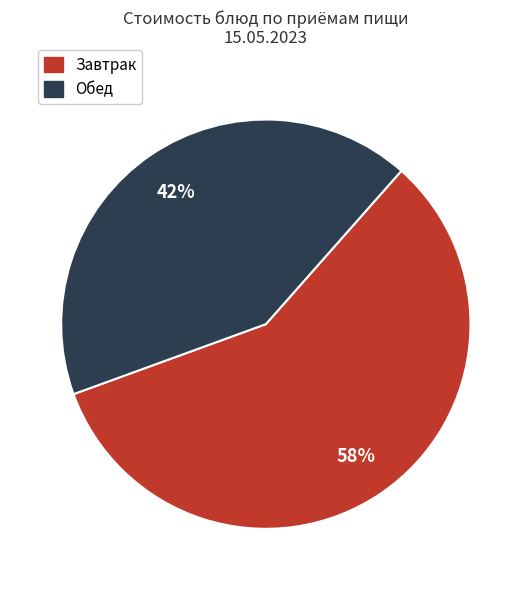

Is there a majority slice in this chart?

Yes